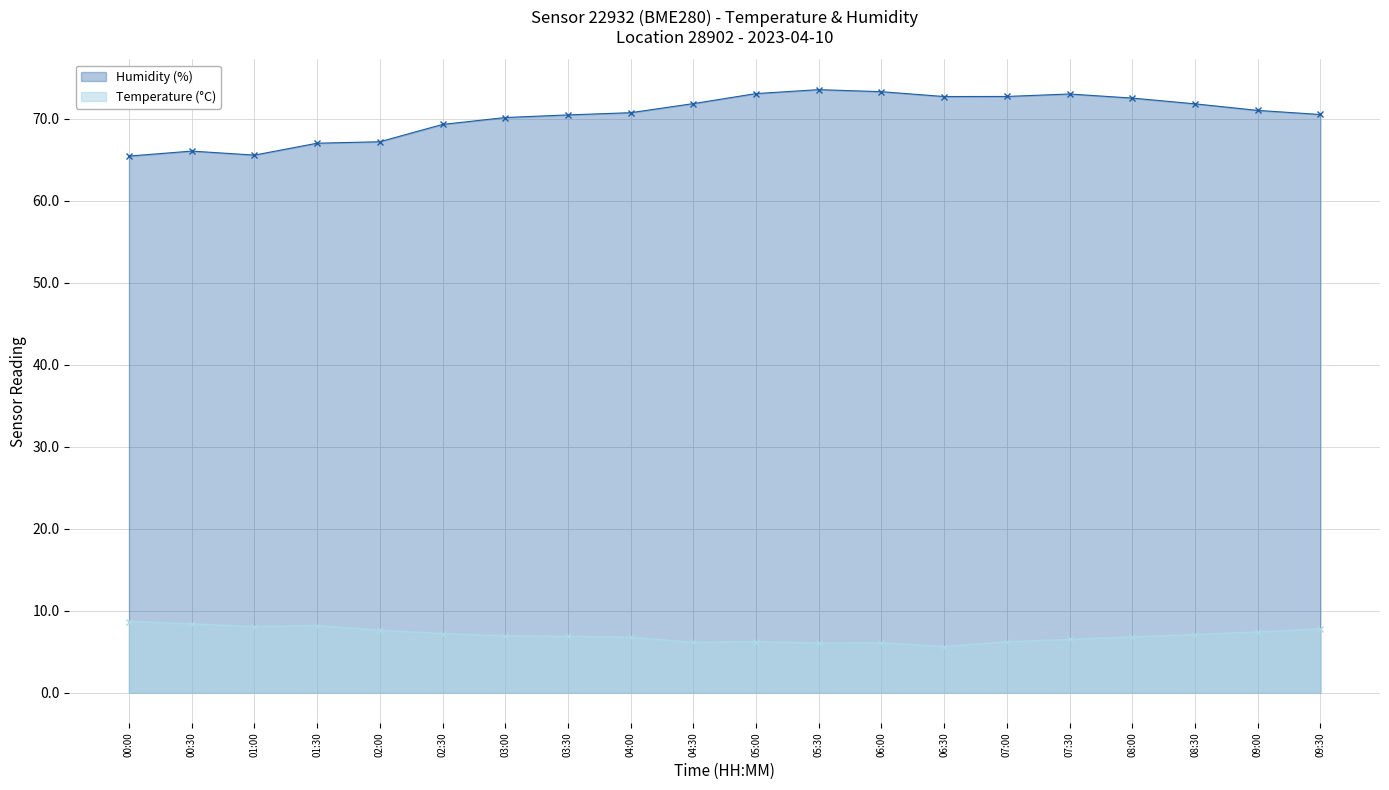

At which label is Humidity closest to 69?

02:30